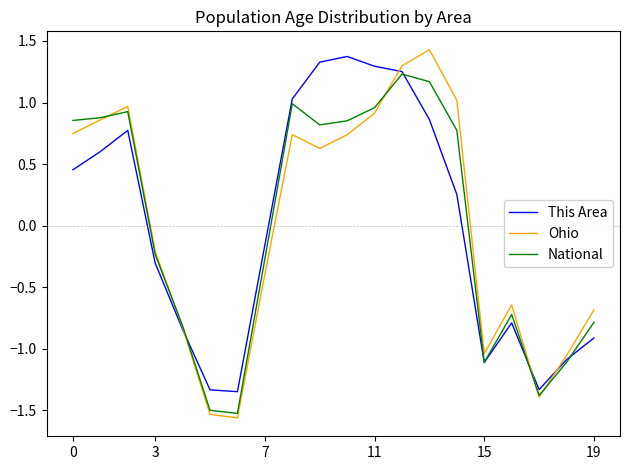

What is the difference between the maximum and minimum values in the This Area series?

2.7